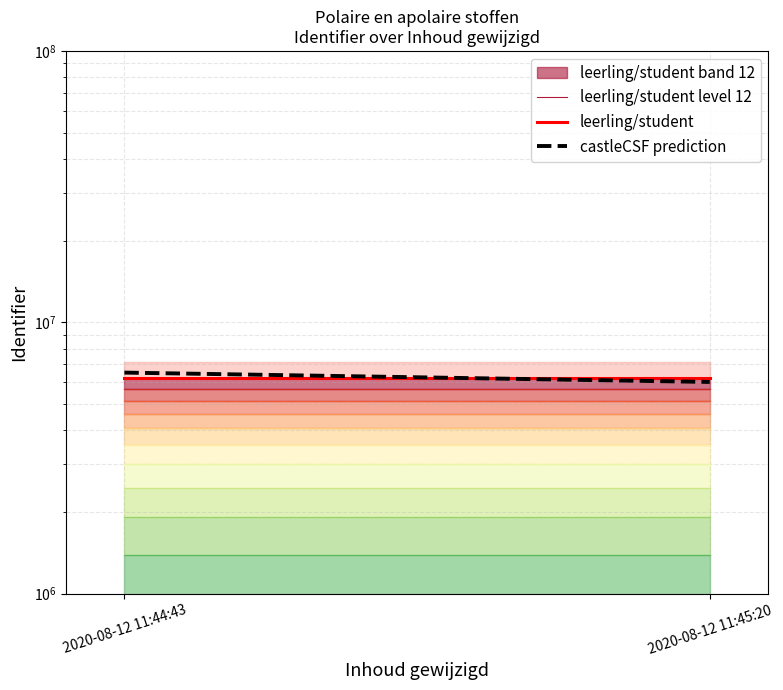

Where is leerling/student nearest to the value 6213454?

2020-08-12 11:44:43